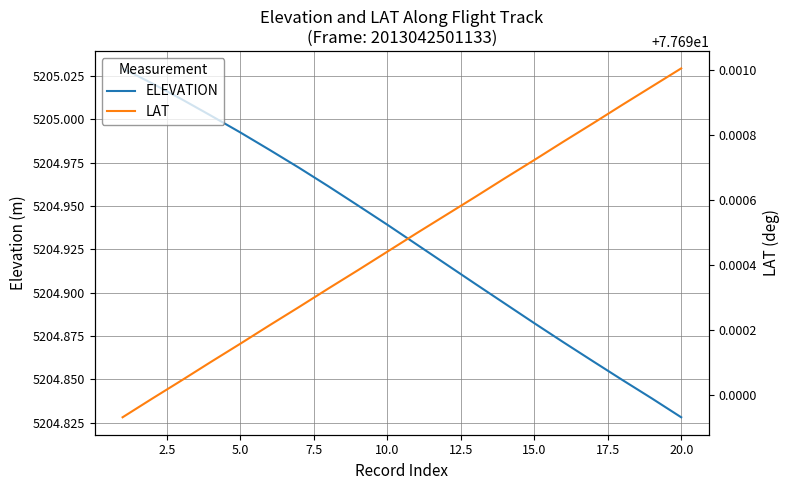

What is the minimum value shown in the chart?

77.7